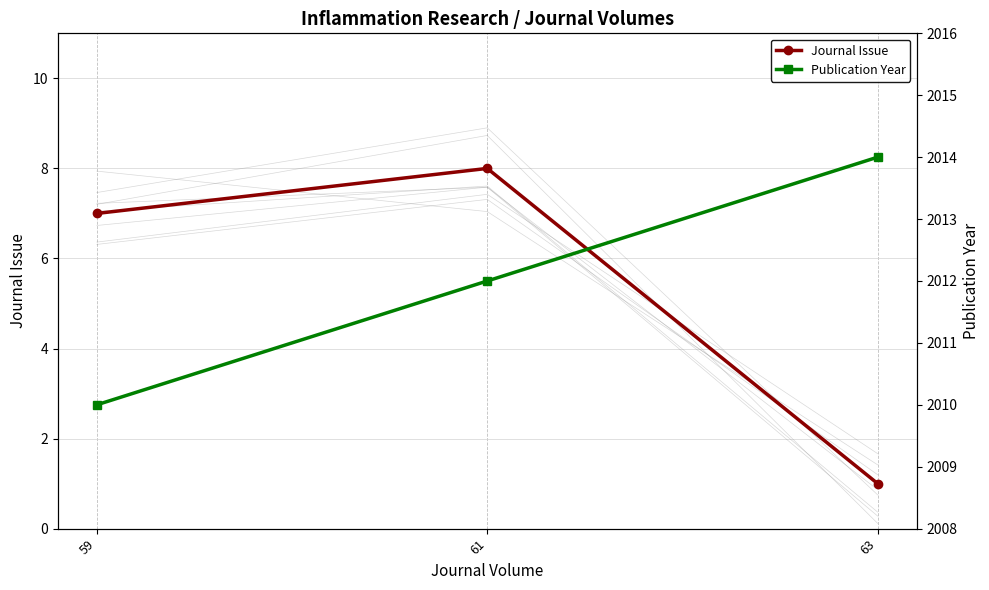

The Journal Issue series shows 1 at 63. True or false?

True